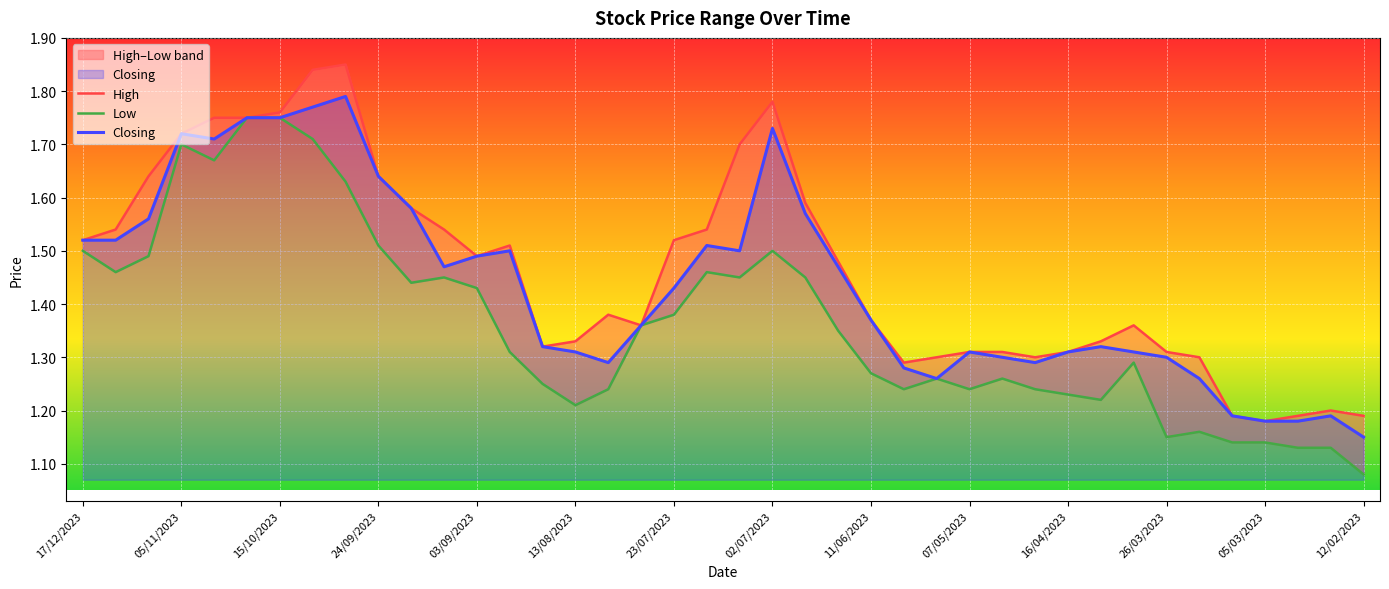

What position from the left is 14?

15